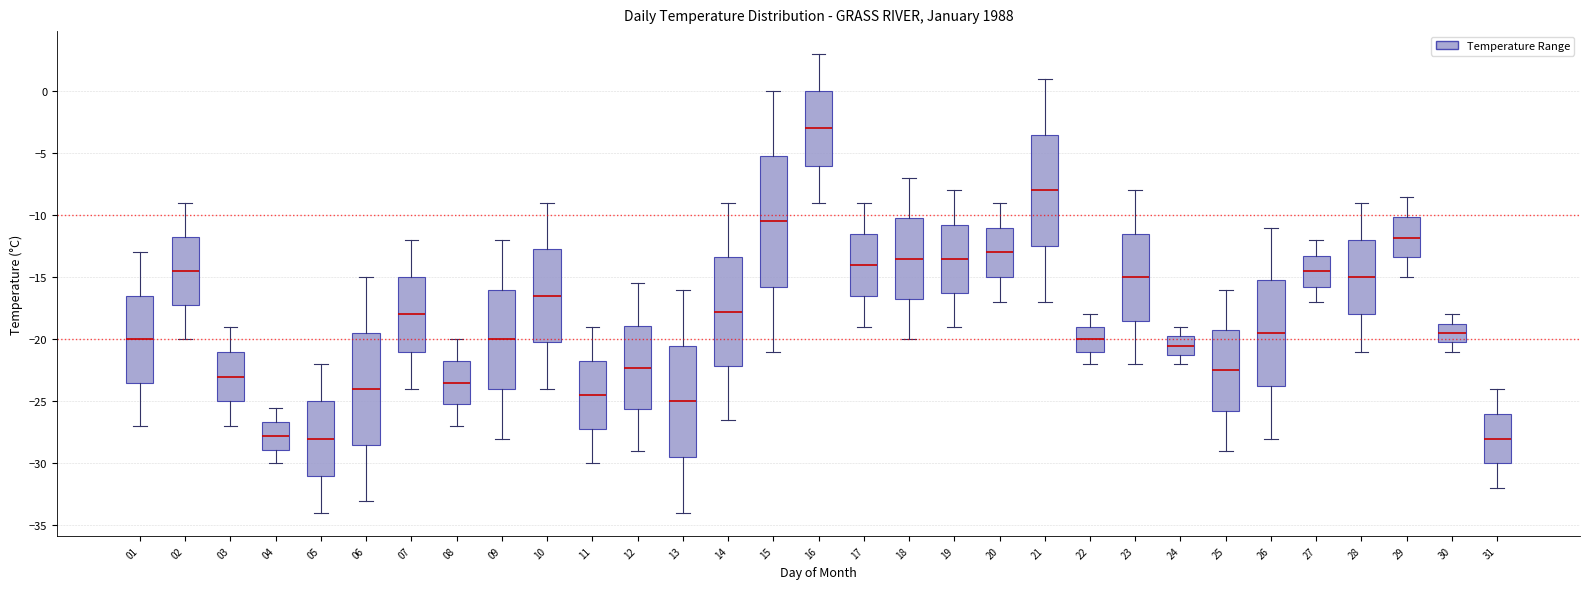

Where does the upper whisker of the box at x = 29 end on the y-axis? The values are not printed on the chart, so give them approximately, as read against the axis.

-8.5